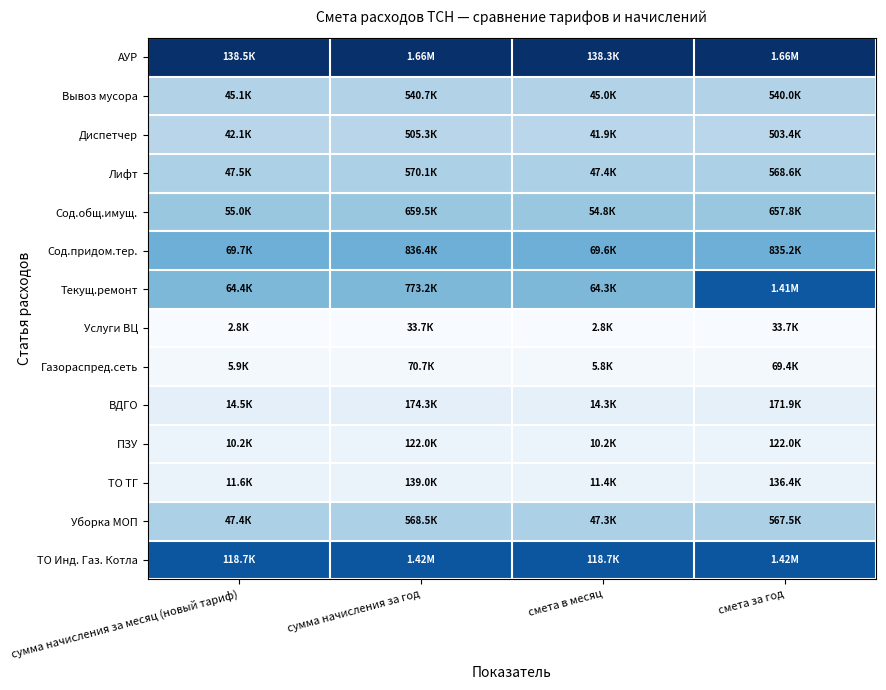

Which series has the largest total across all categories?

АУР